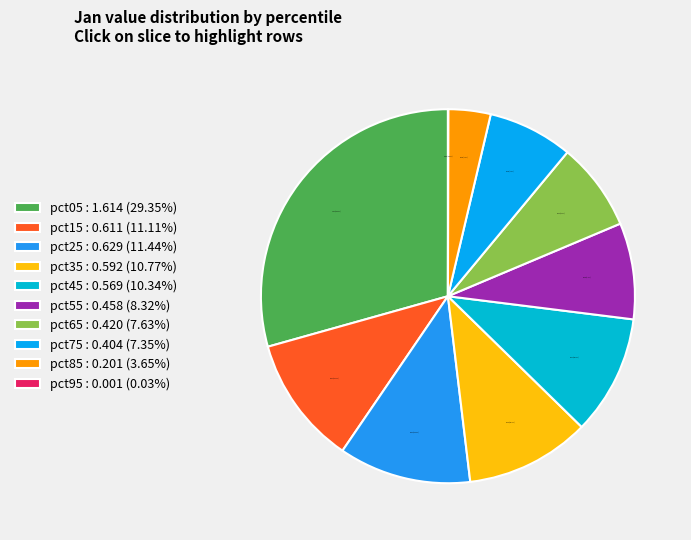

Combined, do pct85 and pct35 account for over 50%?

No